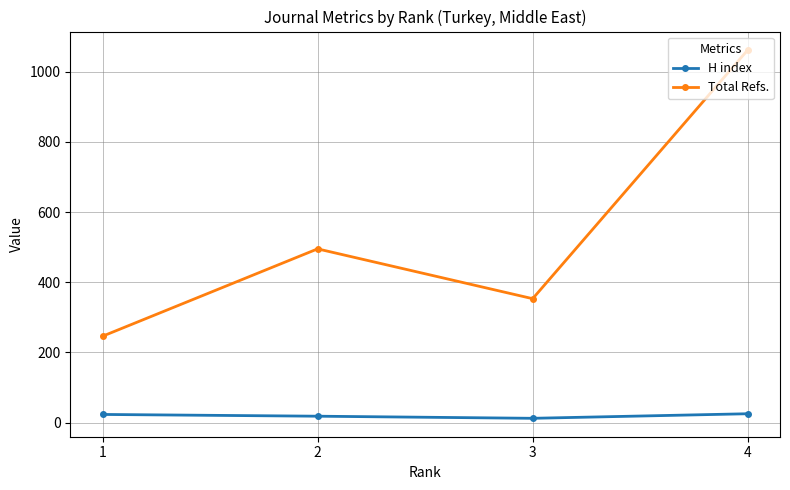

What is the sum of all Total Refs. values?

2156